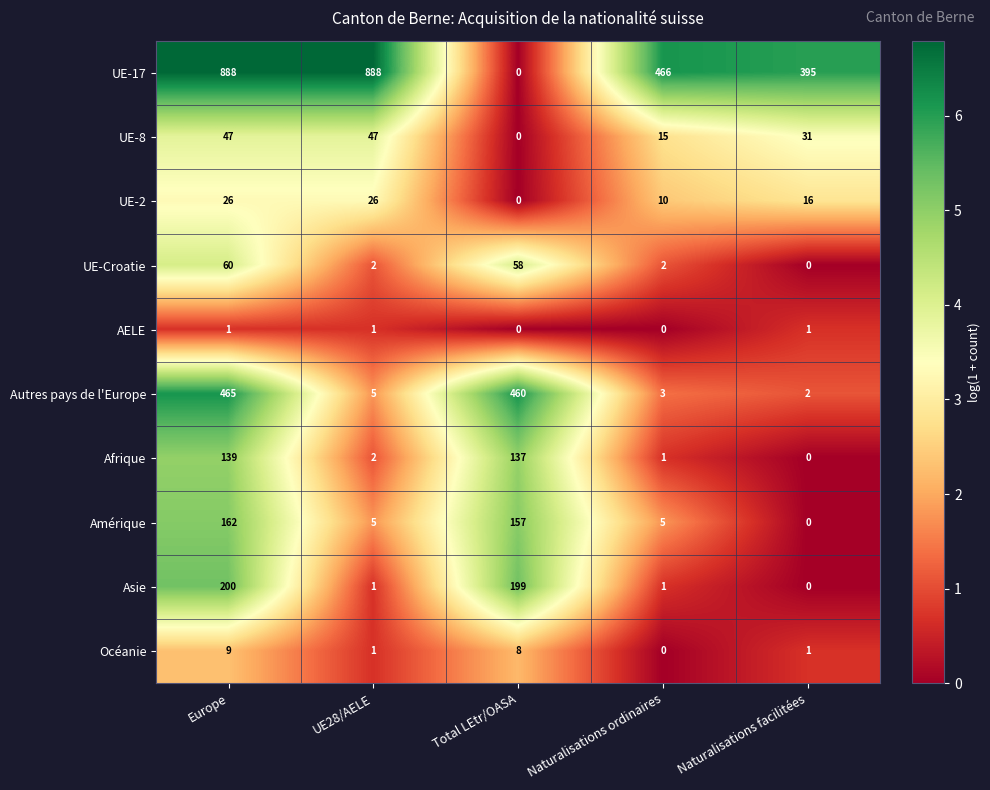

At which label does Amérique reach its minimum?

Naturalisations facilitées